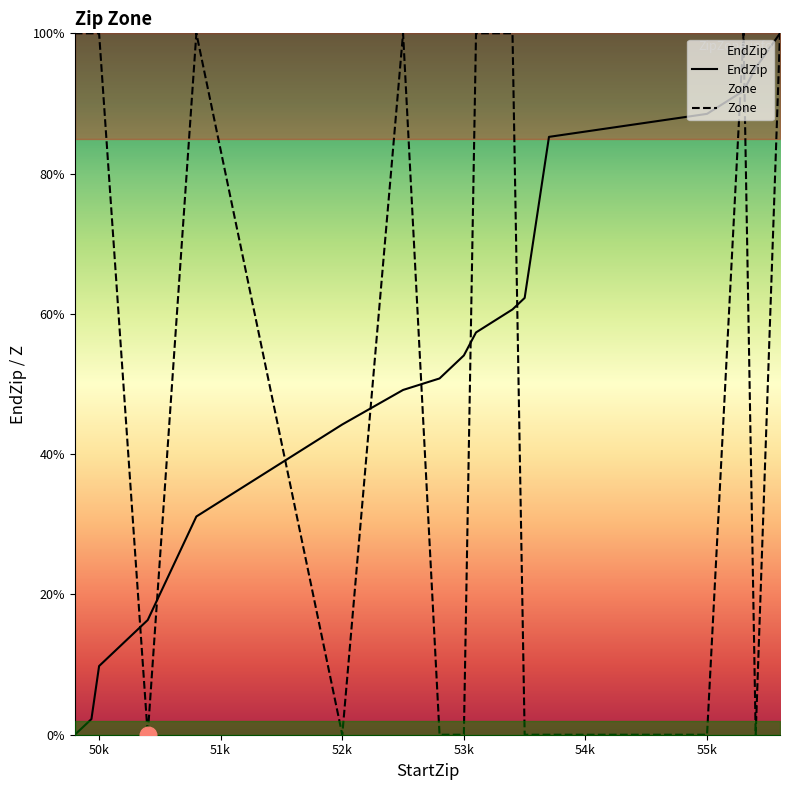

What is the difference between the maximum and minimum values in the Zone series?

100.0